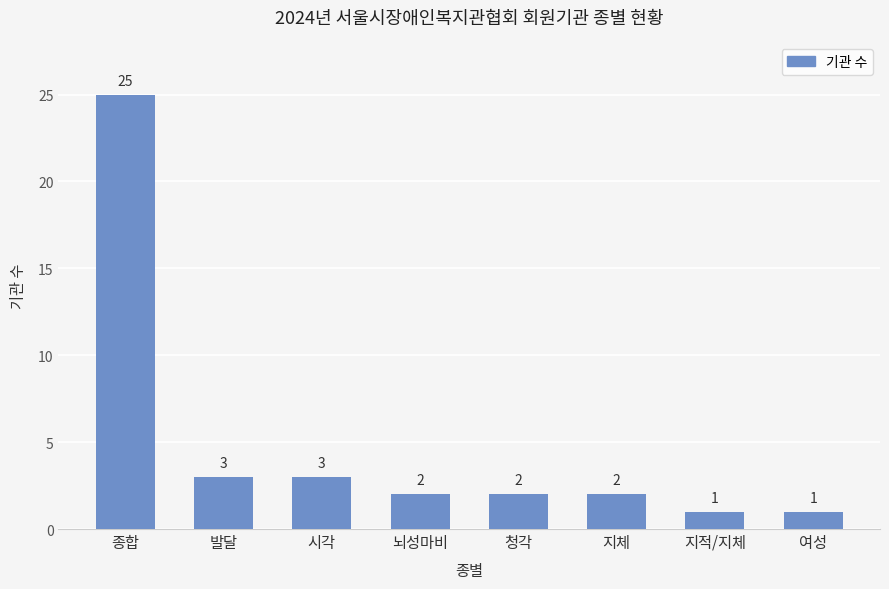

What is the change in value from 시각 to 지체?

-1